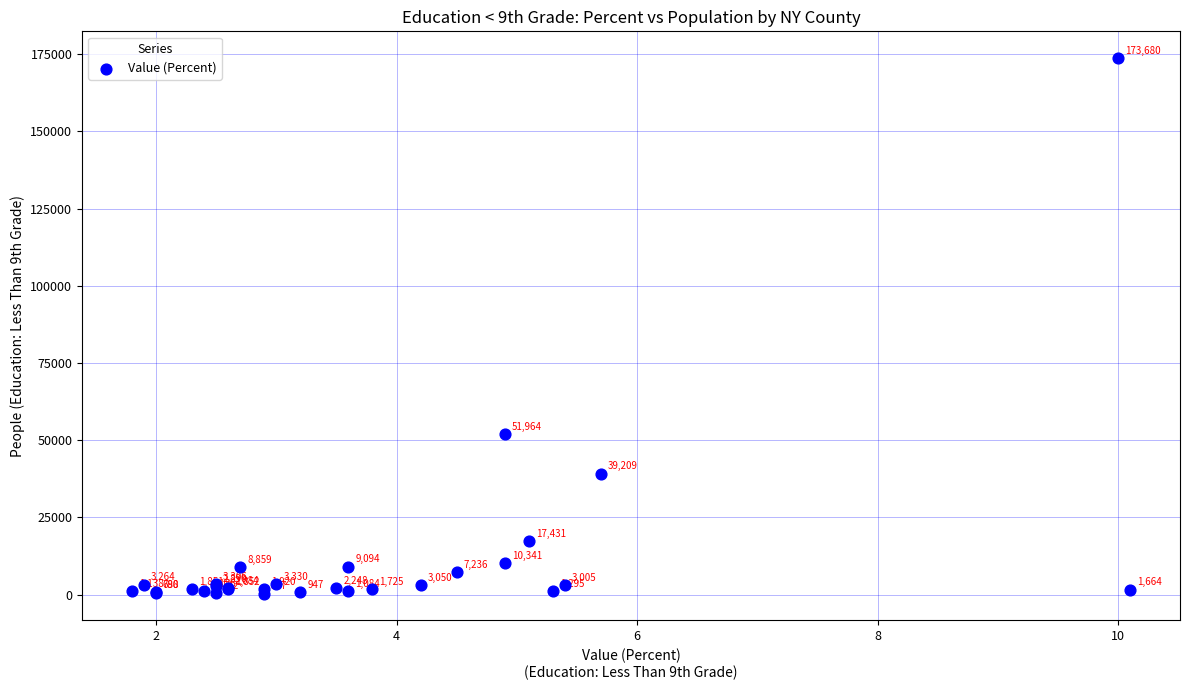

What Y value in the scatter plot is closest to 87033?

51964